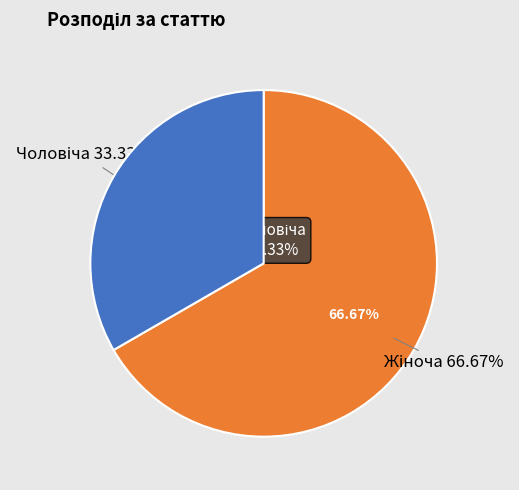

To the nearest percent, what is the difference between the largest and smallest slice percentages?

33%